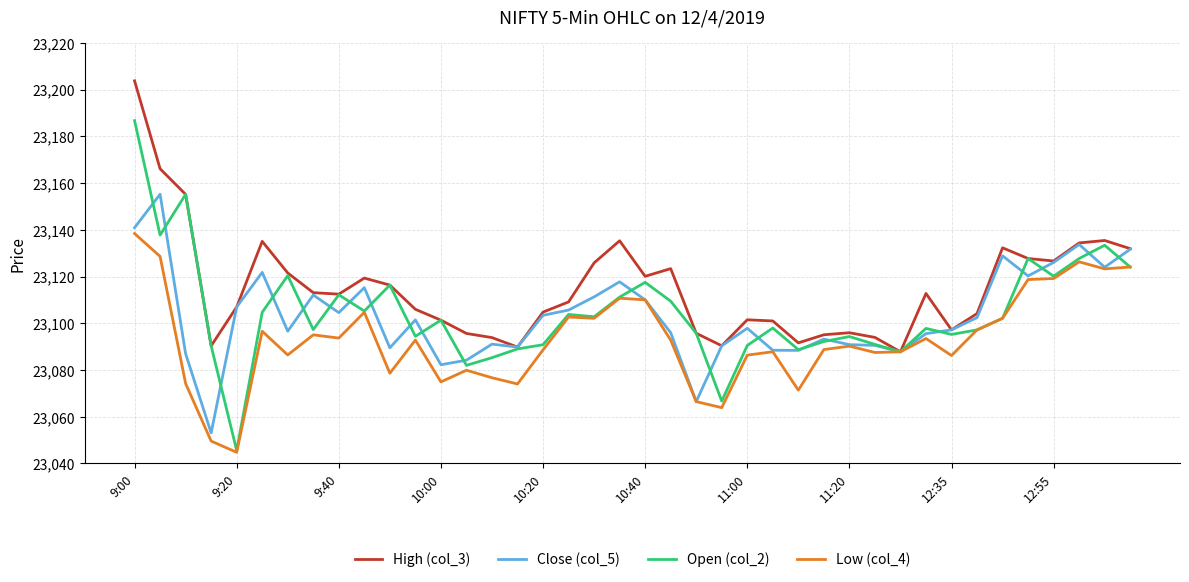

Which series has the largest total across all categories?

High (col_3)